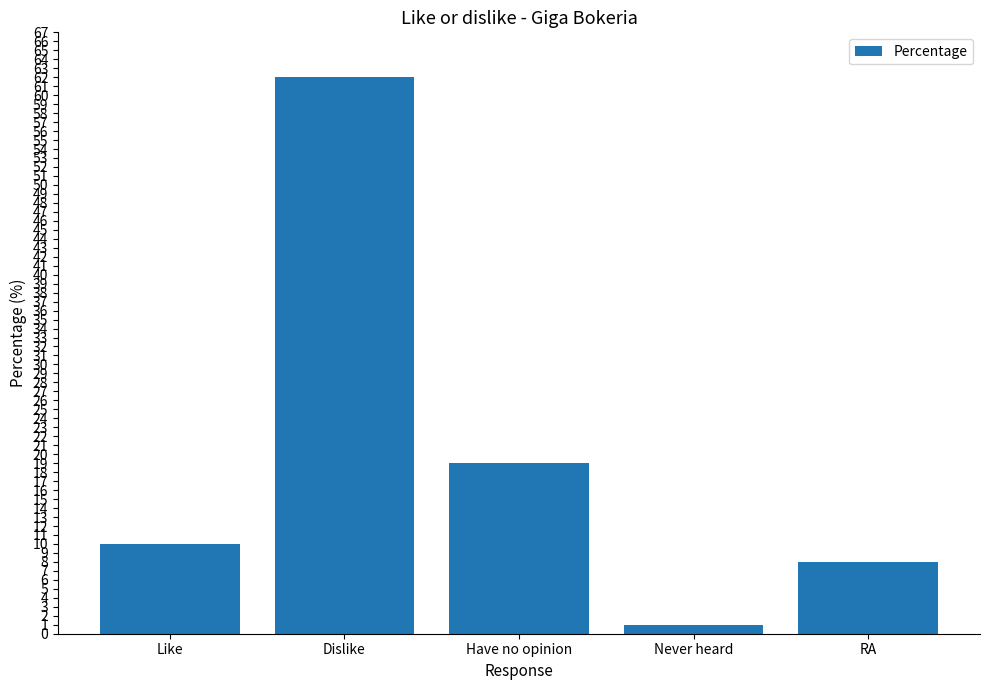

What is the difference between the second highest and second lowest values?

11